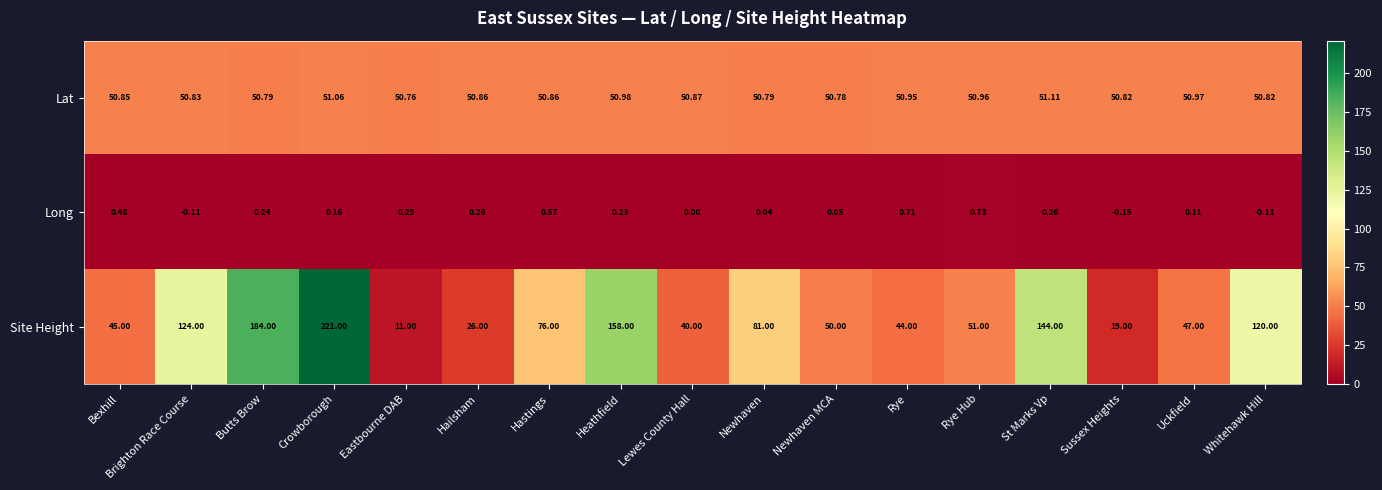

At Hastings, list the series in order from largest to smallest.

Site Height, Lat, Long